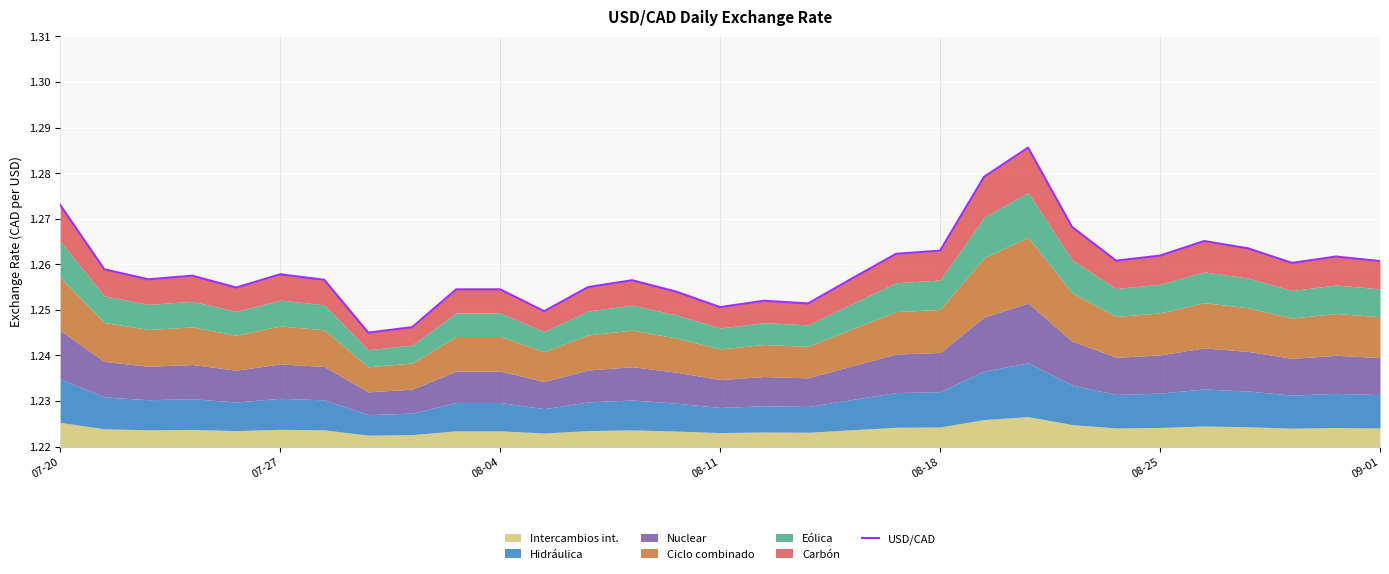

True or false: there are more than 1 points higher than both neighbors.

True